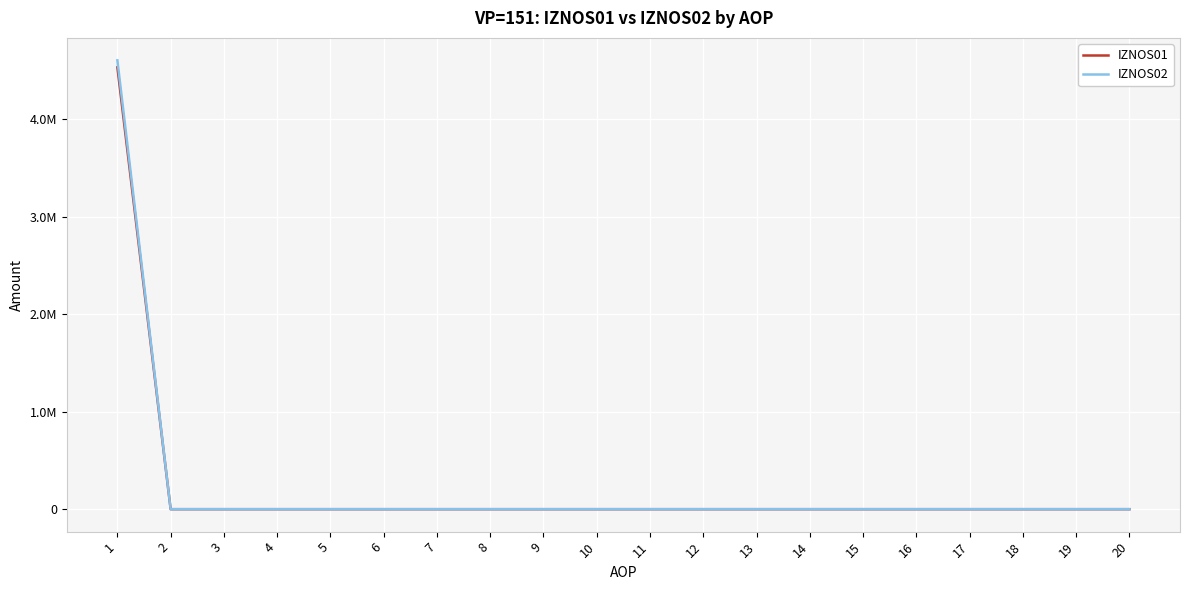

Is the value of IZNOS02 at 15 greater than the value of IZNOS01 at 11?

No